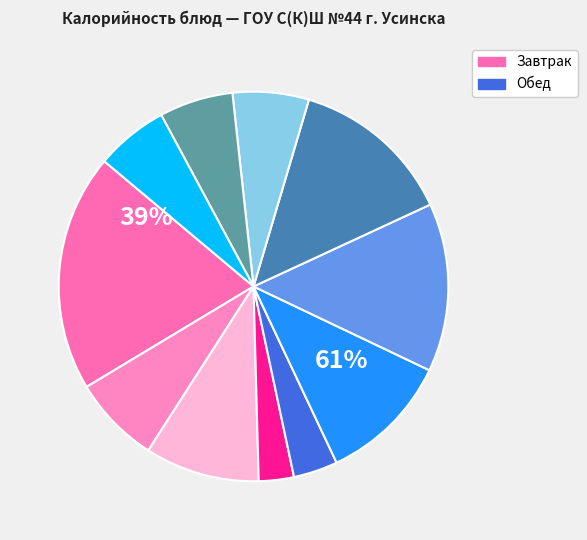

Is there a majority slice in this chart?

No